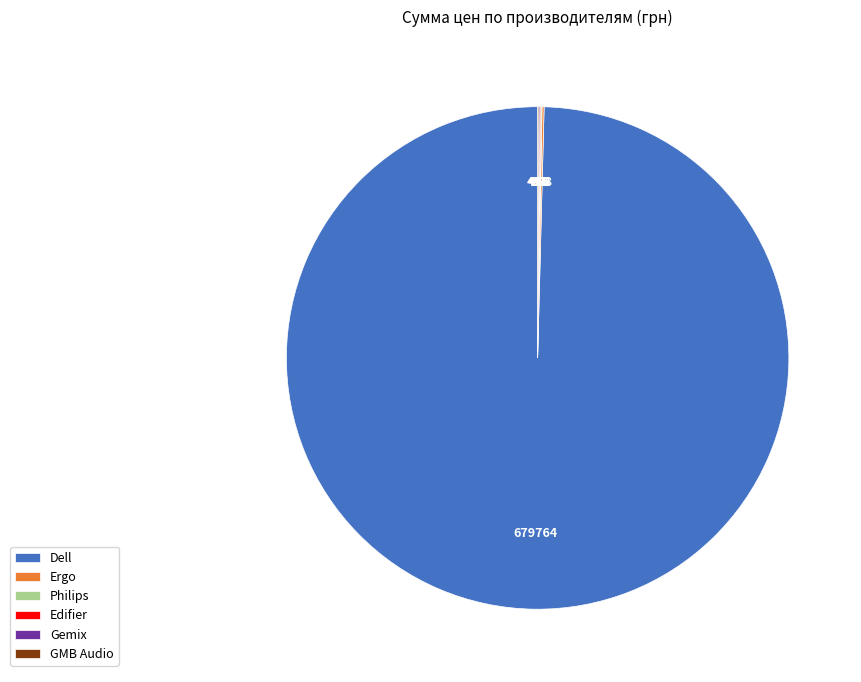

What is the largest slice in the pie chart?

Dell